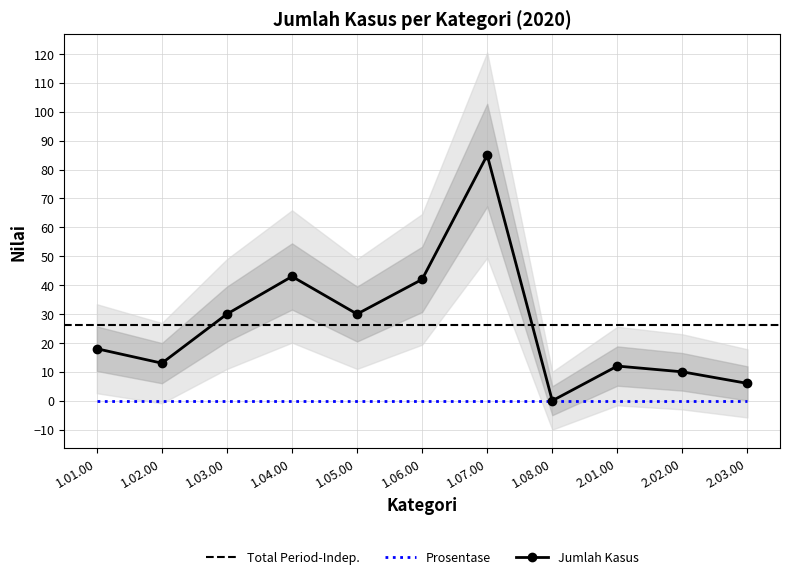

What position from the left is 1.04.00?

4